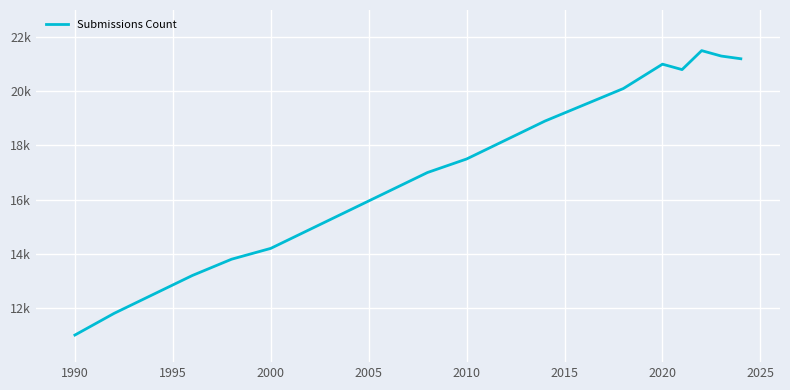

What is the average value?

17015